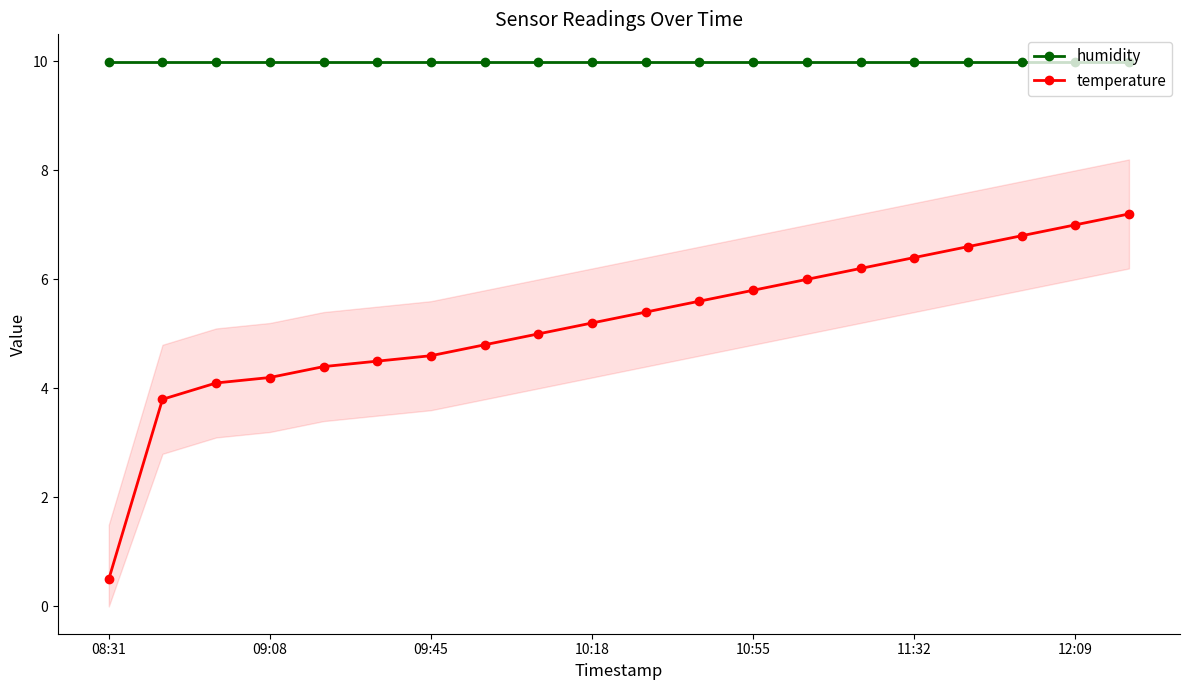

List the series in order of their overall mean, lowest first.

temperature, humidity